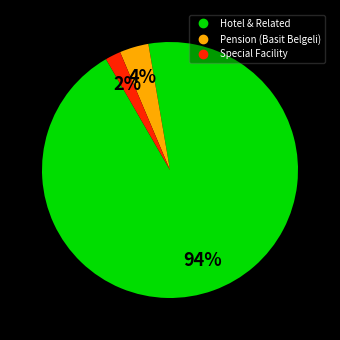

To the nearest percent, what is the average slice percentage?

33%